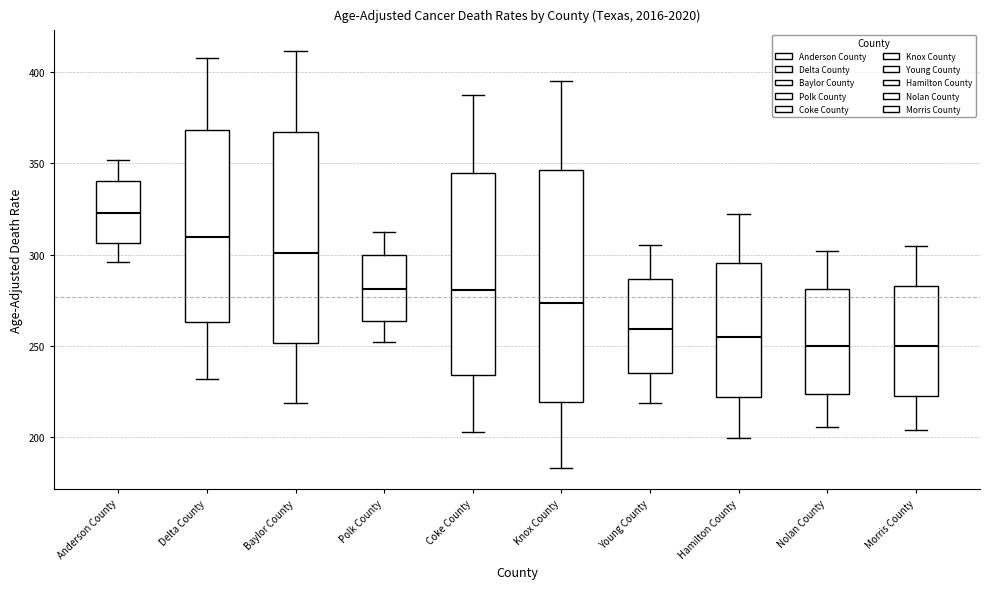

Reading left to right, read every box against the y-axis: the position of its median line, the range the box covers, and the ends of its whiskers. The values are not printed on the chart, so give them approximately, as read against the axis.

Anderson County: median 325, box 305 to 340, whiskers 295 to 350
Delta County: median 310, box 265 to 370, whiskers 230 to 410
Baylor County: median 300, box 250 to 365, whiskers 220 to 410
Polk County: median 280, box 265 to 300, whiskers 250 to 315
Coke County: median 280, box 235 to 345, whiskers 205 to 390
Knox County: median 275, box 220 to 345, whiskers 185 to 395
Young County: median 260, box 235 to 285, whiskers 220 to 305
Hamilton County: median 255, box 220 to 295, whiskers 200 to 320
Nolan County: median 250, box 225 to 280, whiskers 205 to 300
Morris County: median 250, box 225 to 285, whiskers 205 to 305